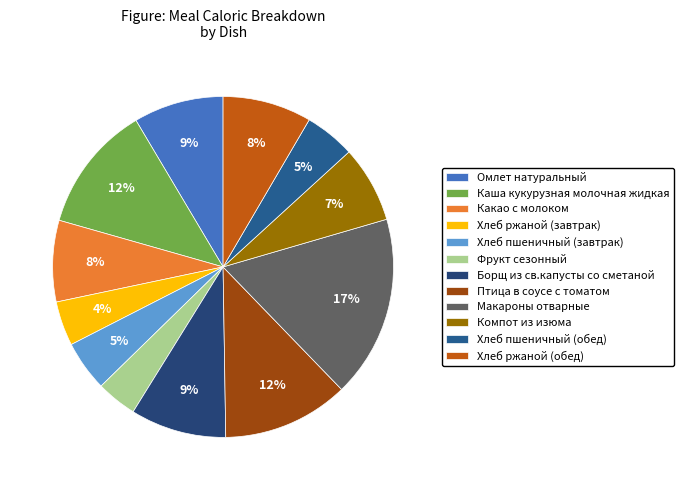

What percentage do Борщ из св.капусты со сметаной and Птица в соусе с томатом together represent?

21.1%